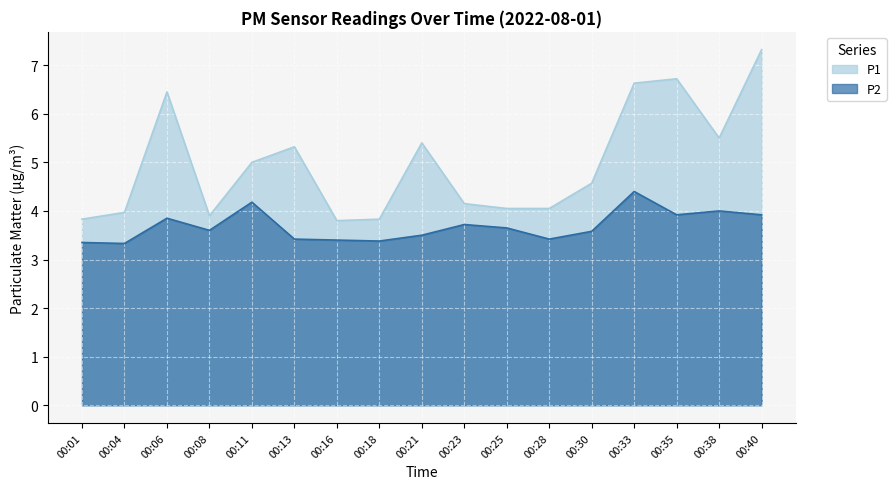

Read the P2 value at 00:16.

3.4